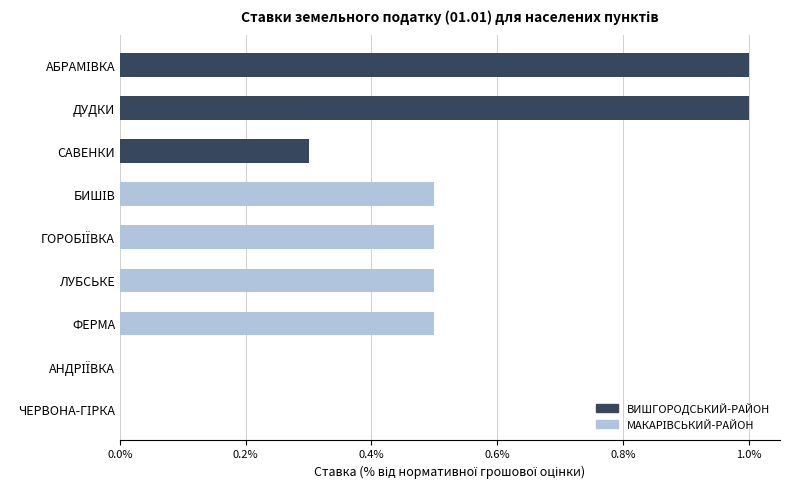

What is the maximum value shown in the chart?

1.0